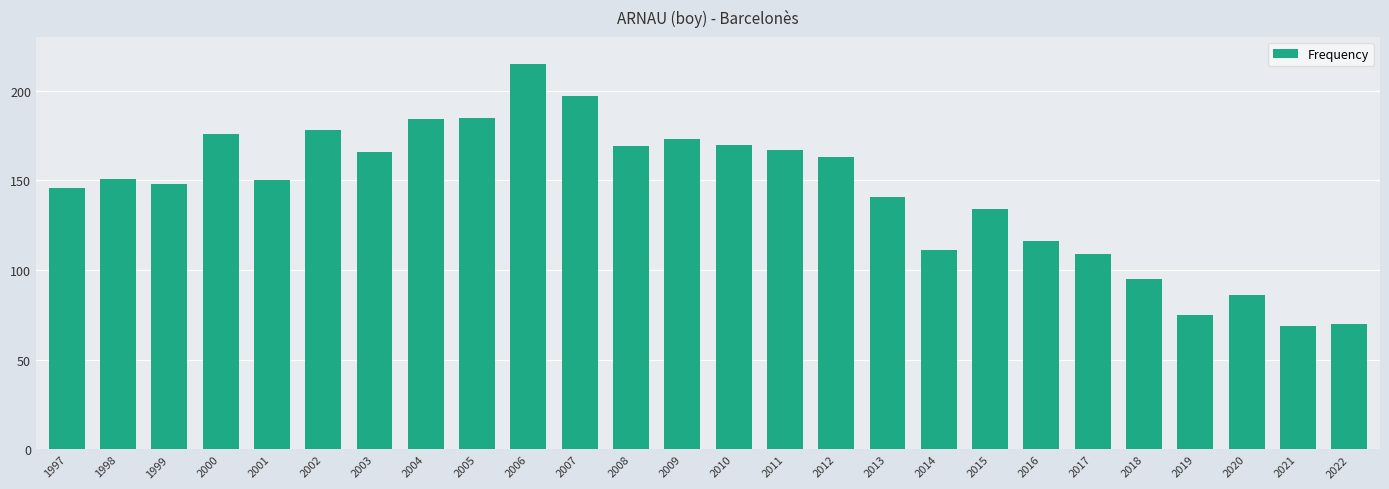

What is the ratio of the value at 2009 to the value at 2020?

2.0